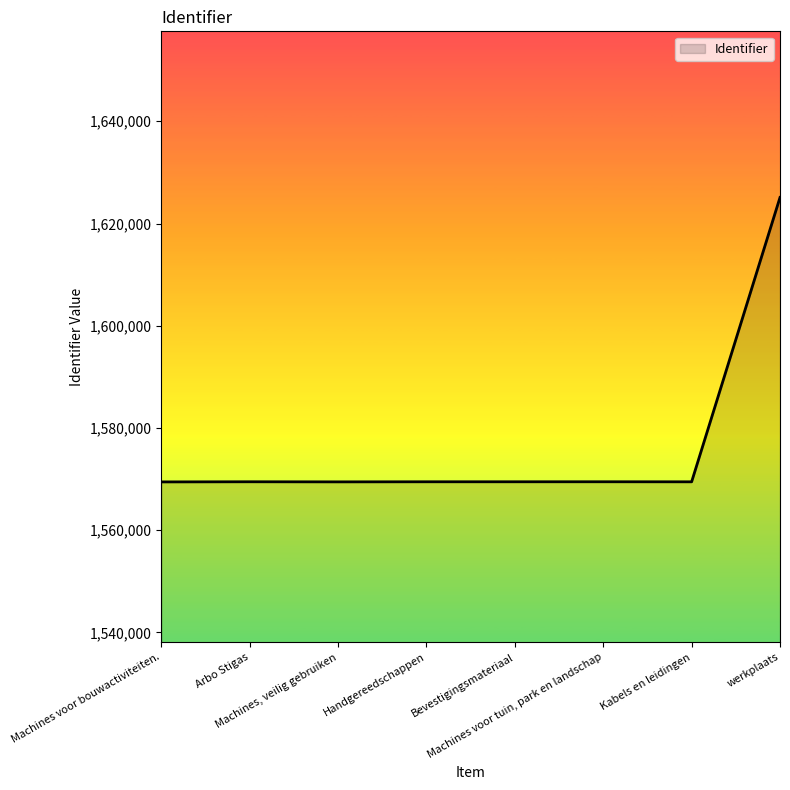

Does the chart display data point markers on the line(s)?

No